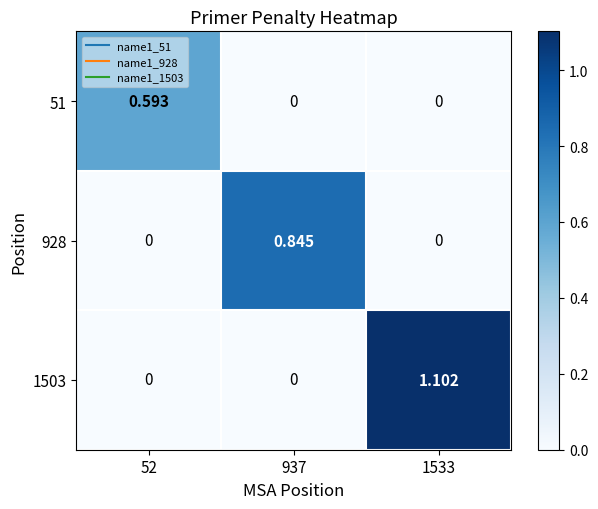

Count the number of categories in the chart.

3